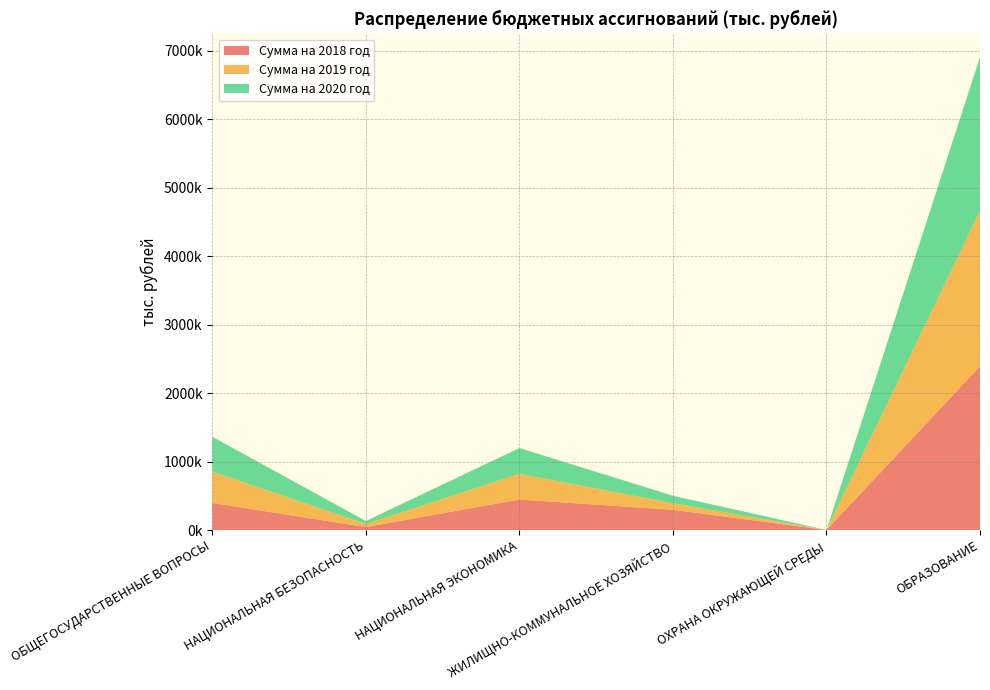

Reading right to left, extract all data points from this chart.

Сумма на 2018 год: 2392264.6	151.1	295358.1	445567.4	43055.0	395343.8
Сумма на 2019 год: 2269063.8	151.1	96481.4	375357.1	44187.6	459089.1
Сумма на 2020 год: 2248612.4	151.1	109177.5	377140.5	44148.6	508707.0